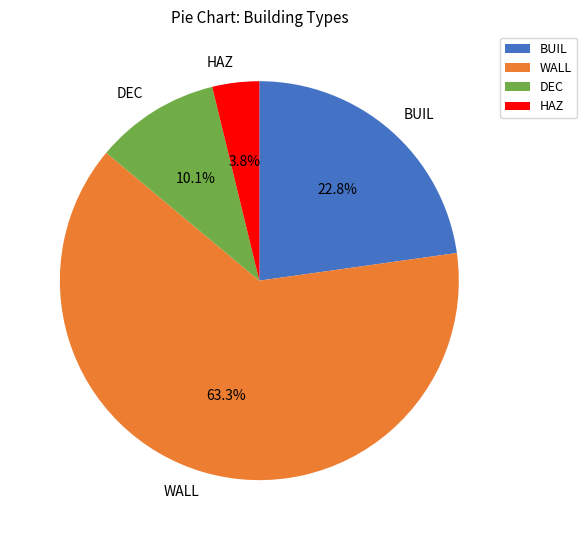

Which category has the smallest portion of the pie?

HAZ